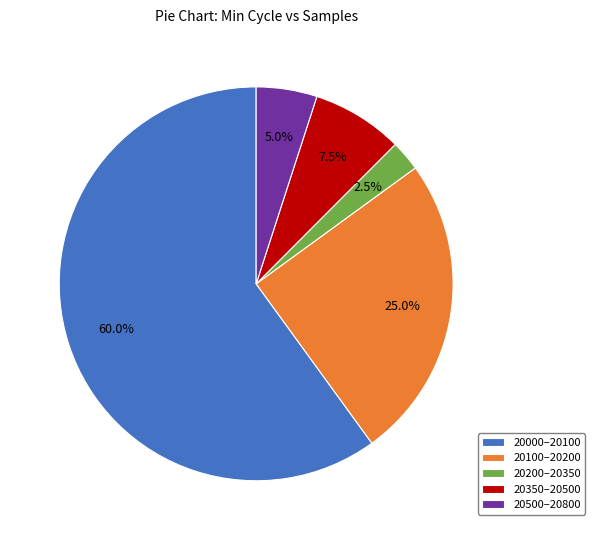

Is there any slice that represents more than half of the pie?

Yes